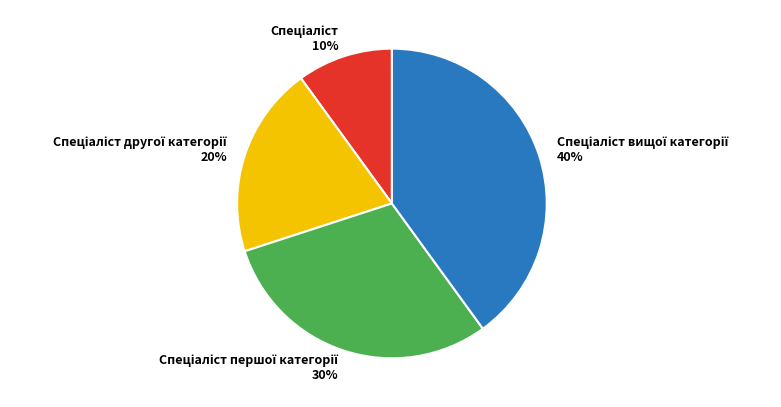

To the nearest percent, what is the average slice percentage?

25%